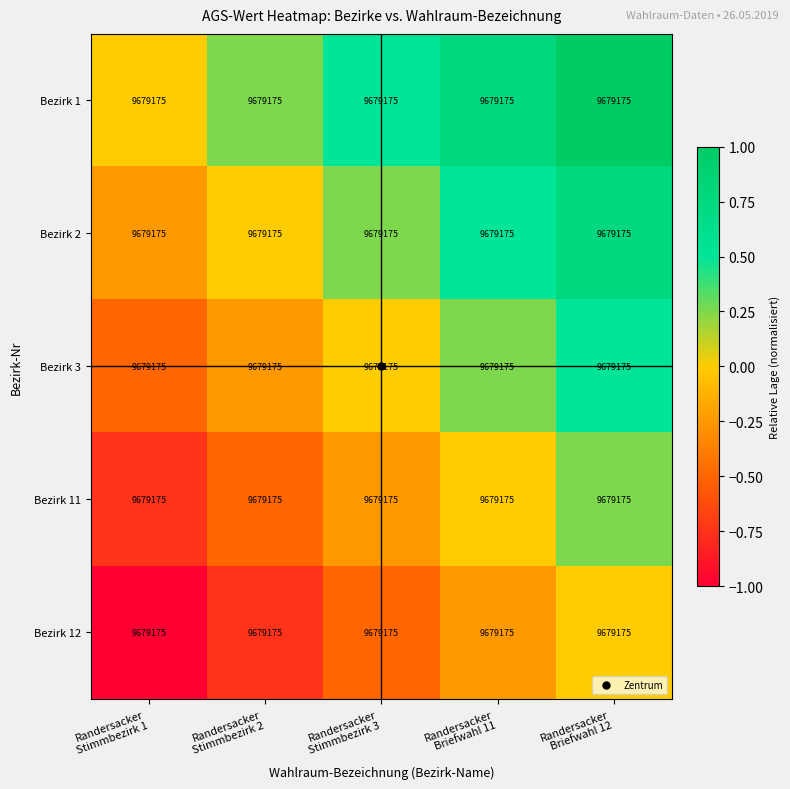

At how many categories does at least one series exceed 0?

4